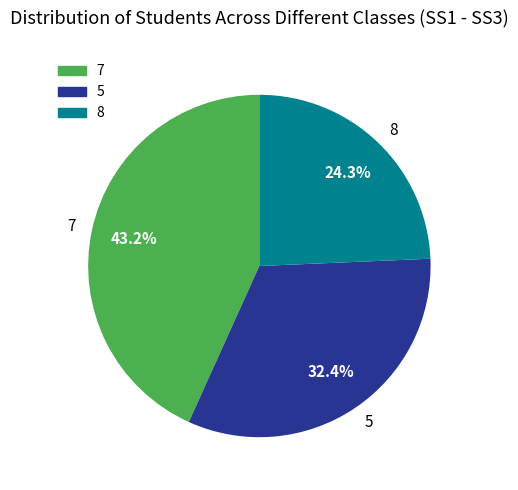

To the nearest percent, what is the difference between the largest and smallest slice percentages?

19%